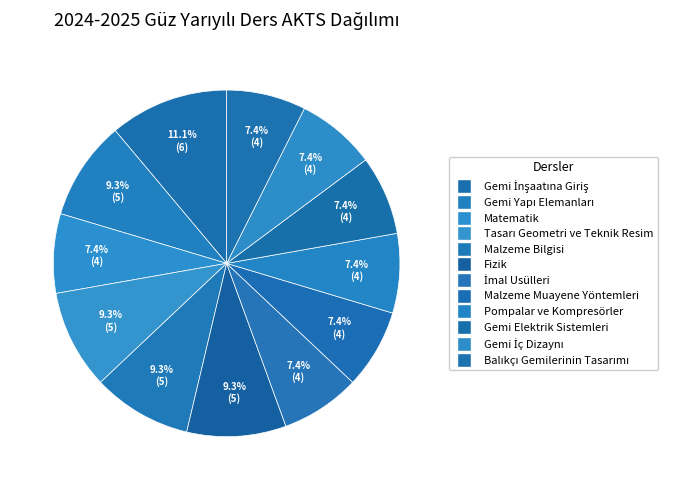

To the nearest percent, what percentage of the pie is Gemi İnşaatına Giriş?

11%